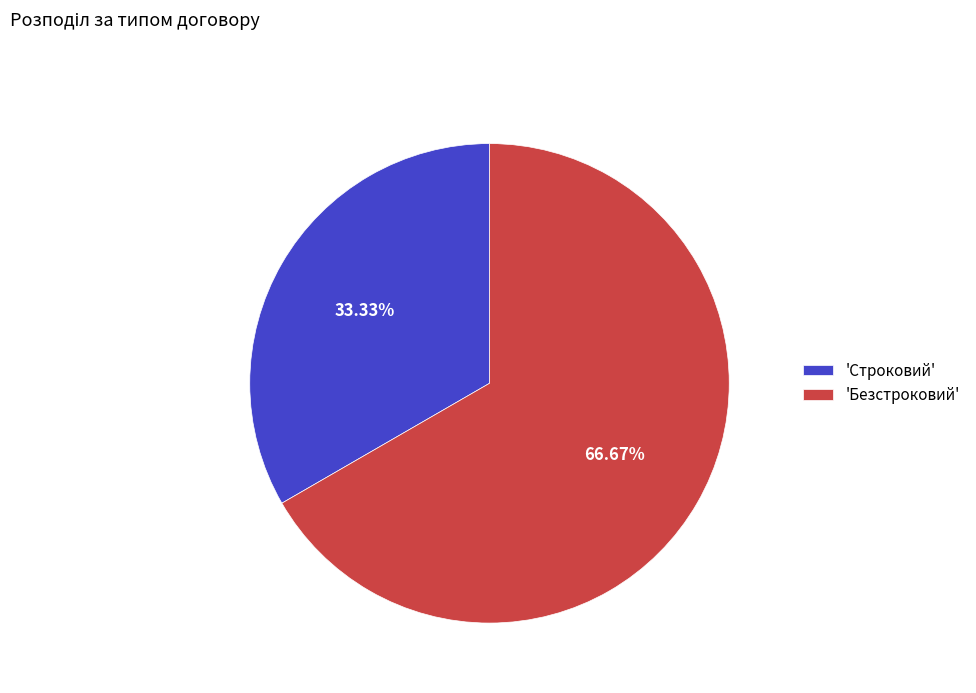

Which slice is the smallest?

'Строковий'